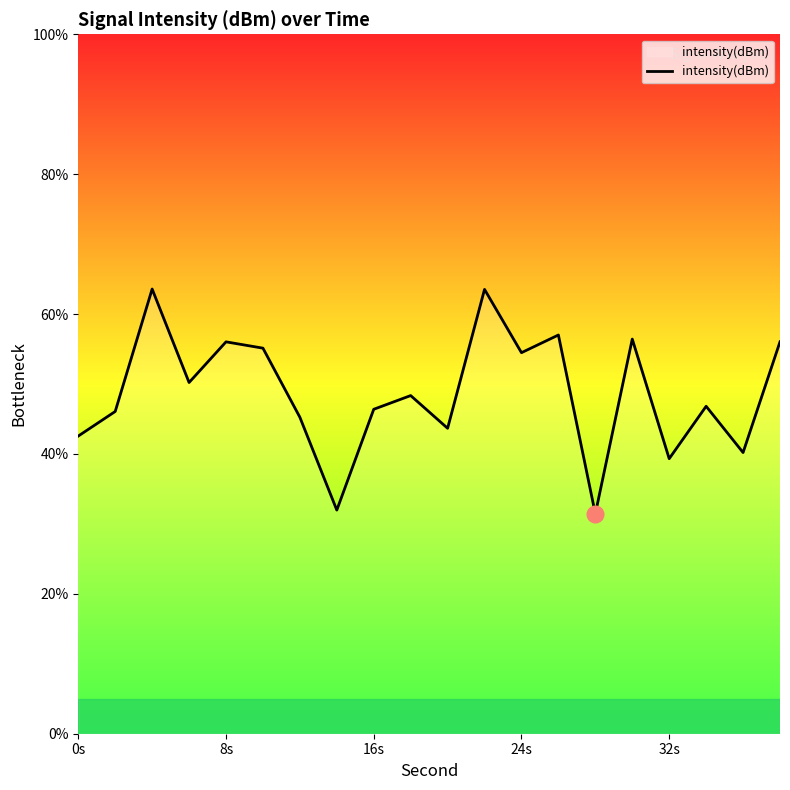

What is the smallest value displayed?

31.4